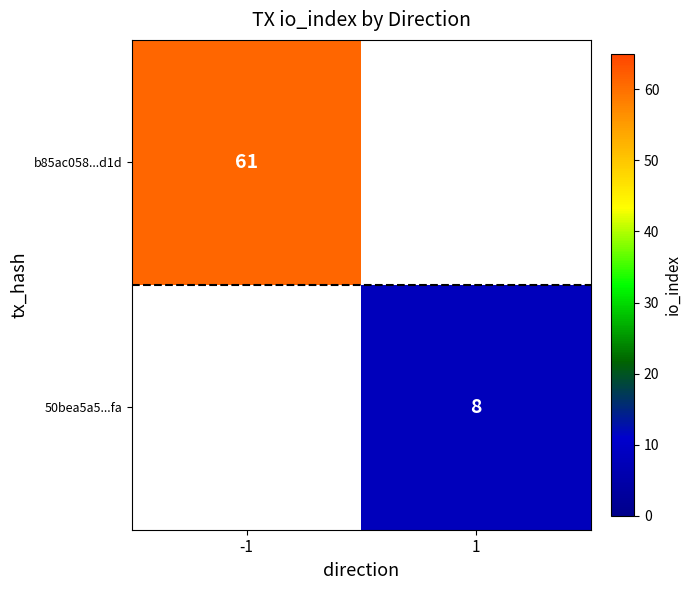

At how many categories does at least one series exceed 17?

1